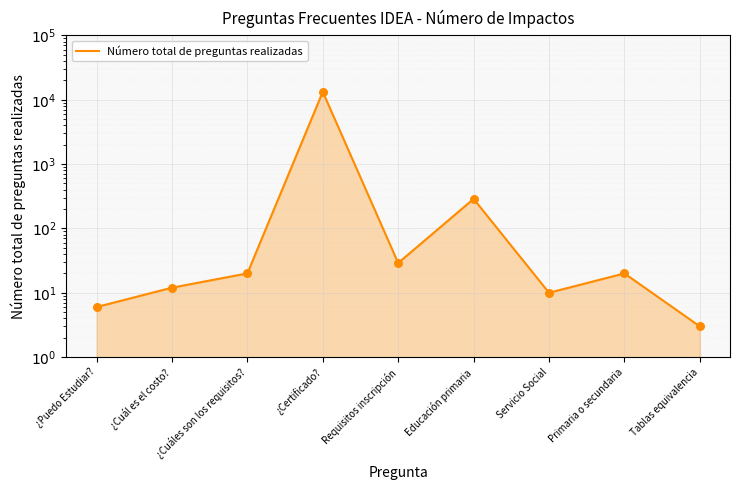

What is the change in value from Educación primaria to Servicio Social?

-278